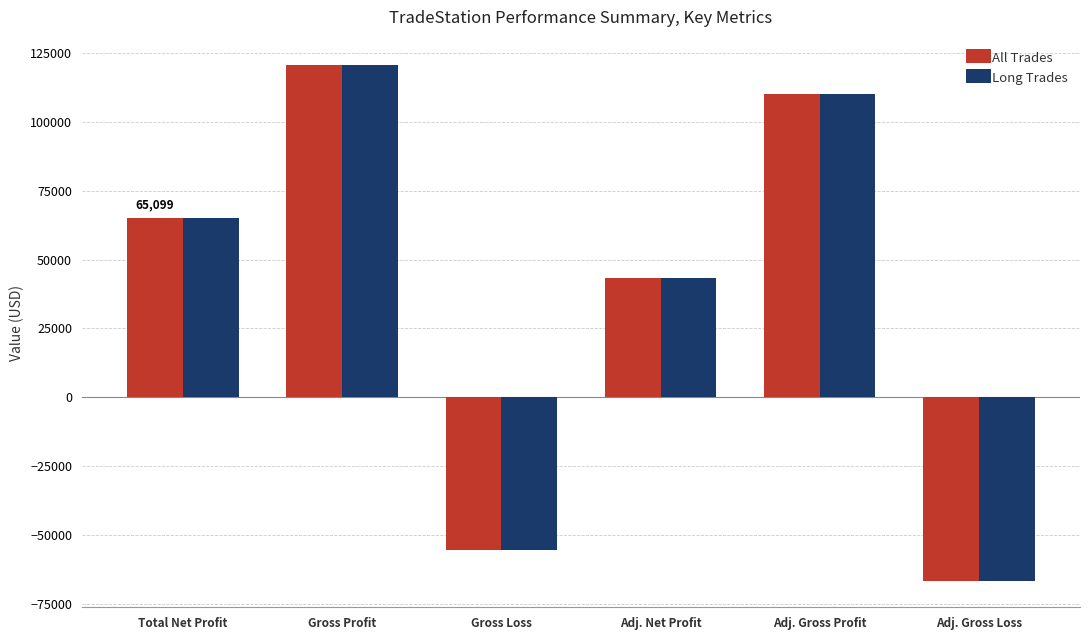

The value of Long Trades at Total Net Profit is 23664.5. True or false?

False